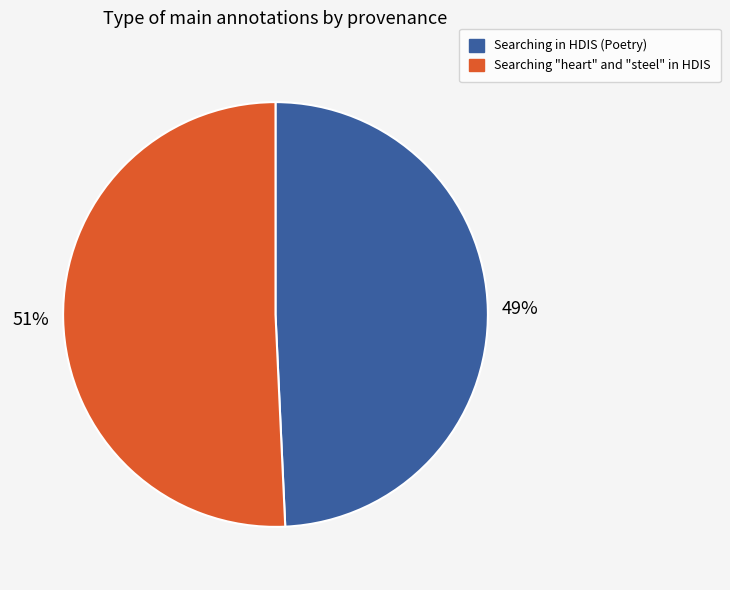

Count the number of slices in the pie.

2